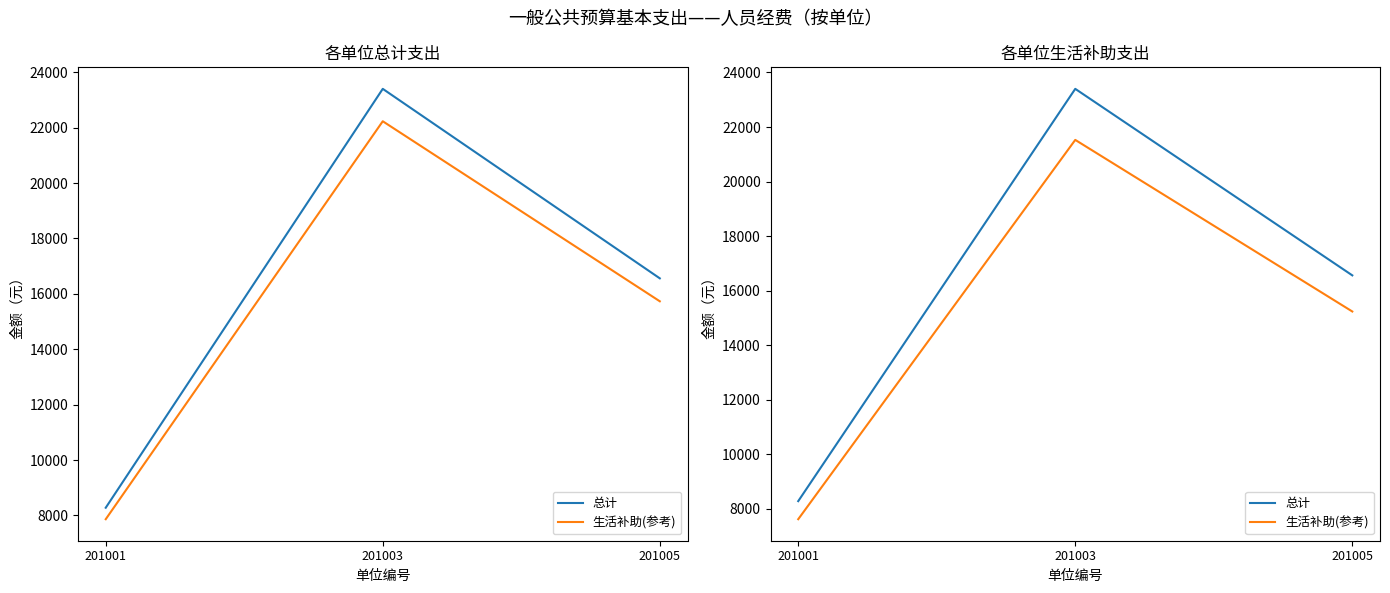

Is it true that 生活补助(参考) equals 21528.0 at 201003?

True